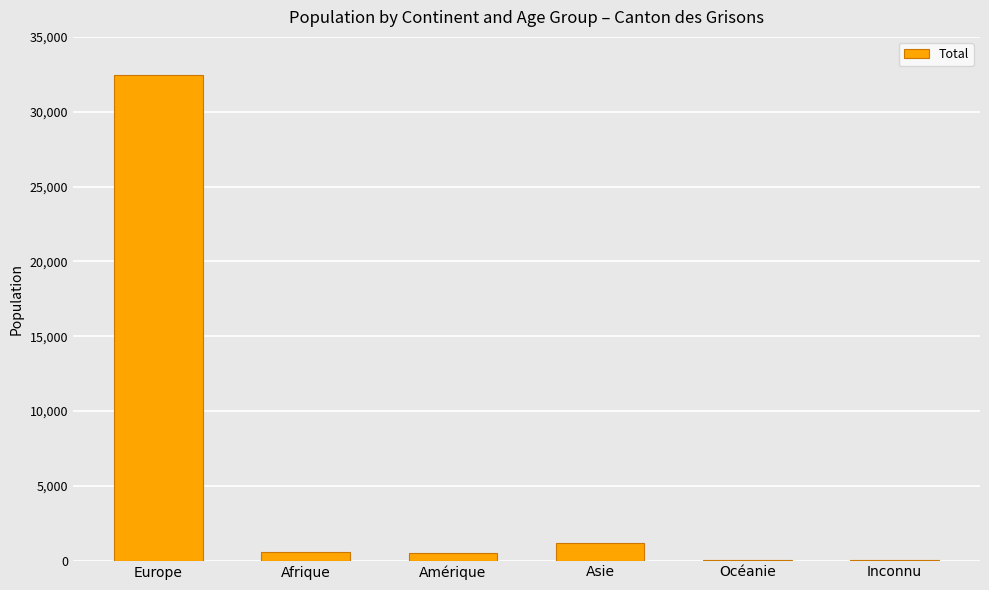

True or false: the data shows 32429 at Europe.

True